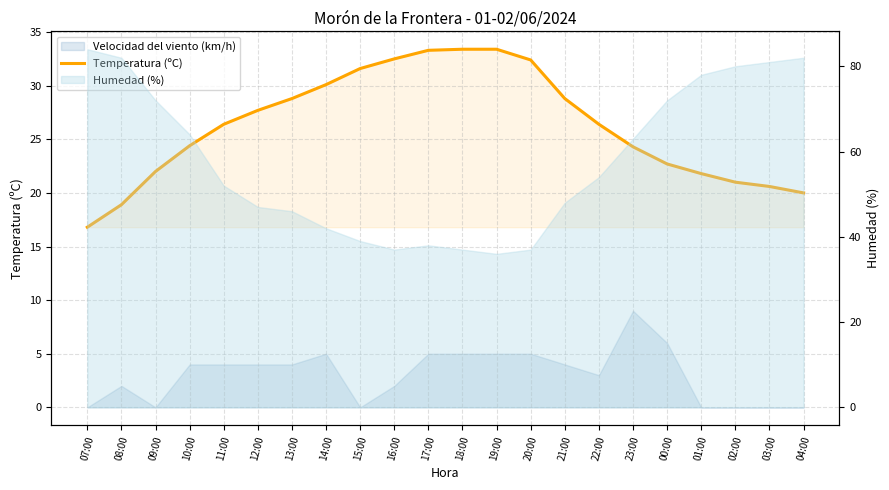

What is the maximum value shown in the chart?

33.4